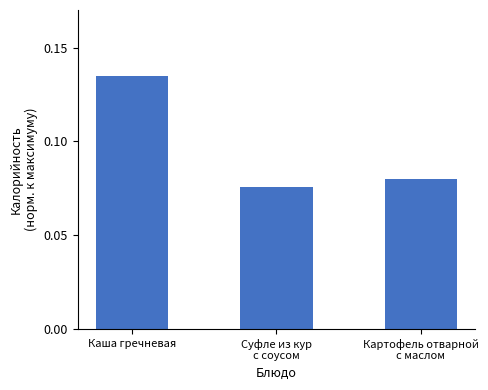

Rank the categories by value from highest to lowest.

Каша гречневая, Картофель отварной
с маслом, Суфле из кур
с соусом